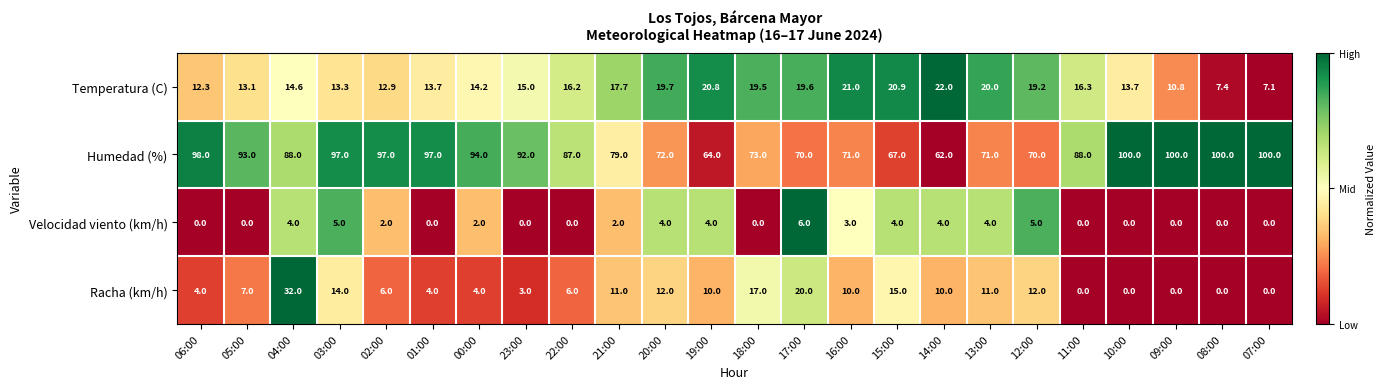

The Humedad (%) series shows 47.6 at 07:00. True or false?

False